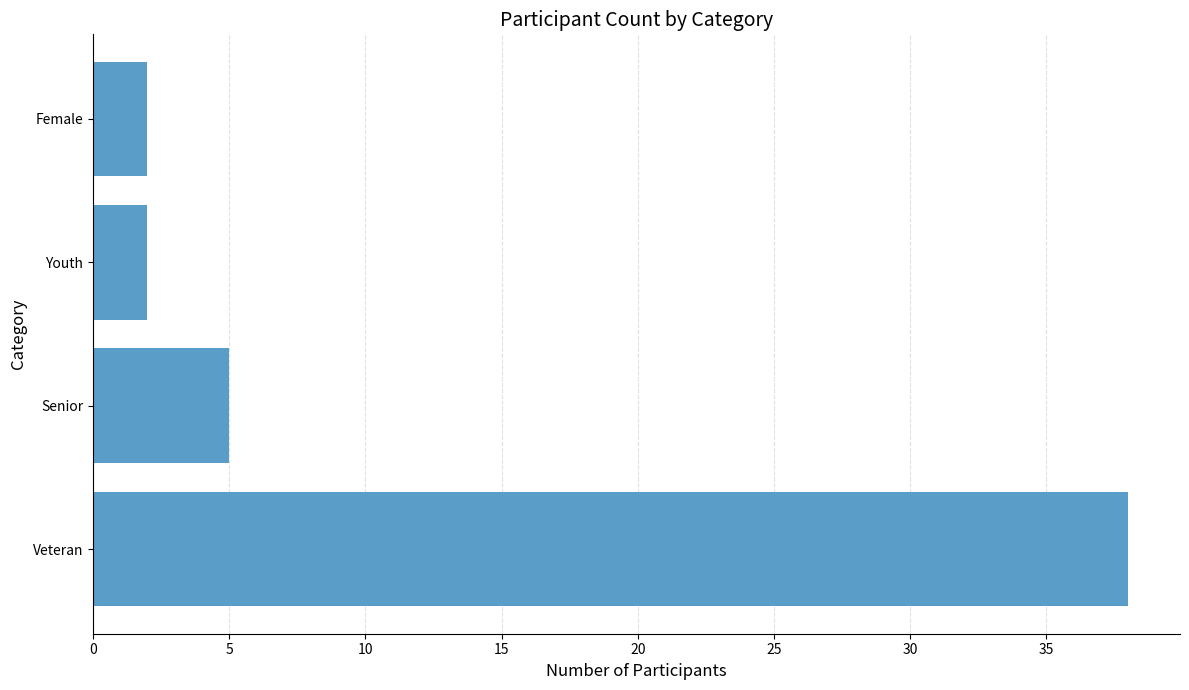

What is the sum of all values?

47